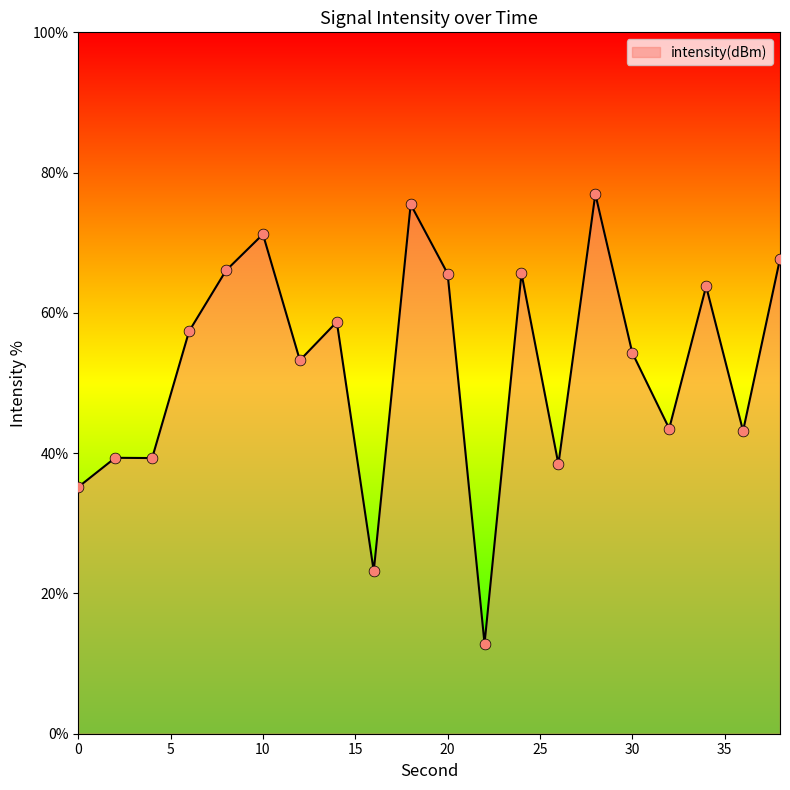

What is the smallest value displayed?

12.8